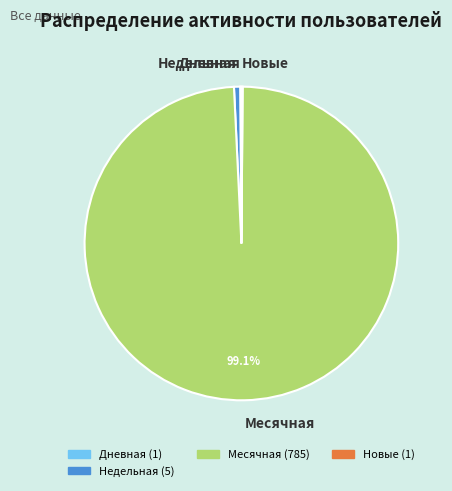

Do Недельная and Месячная together represent more than half of the pie?

Yes